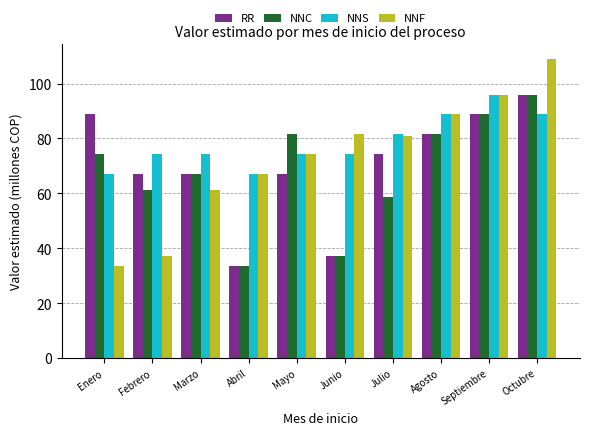

What is the difference between the maximum and minimum values in the NNS series?

28.8